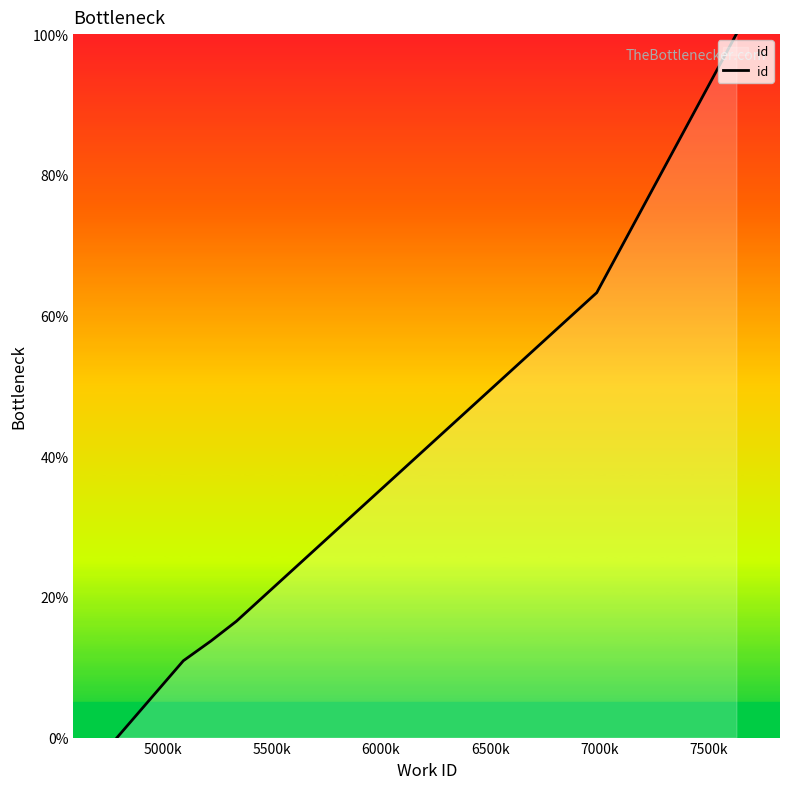

What is the average value?

34.1